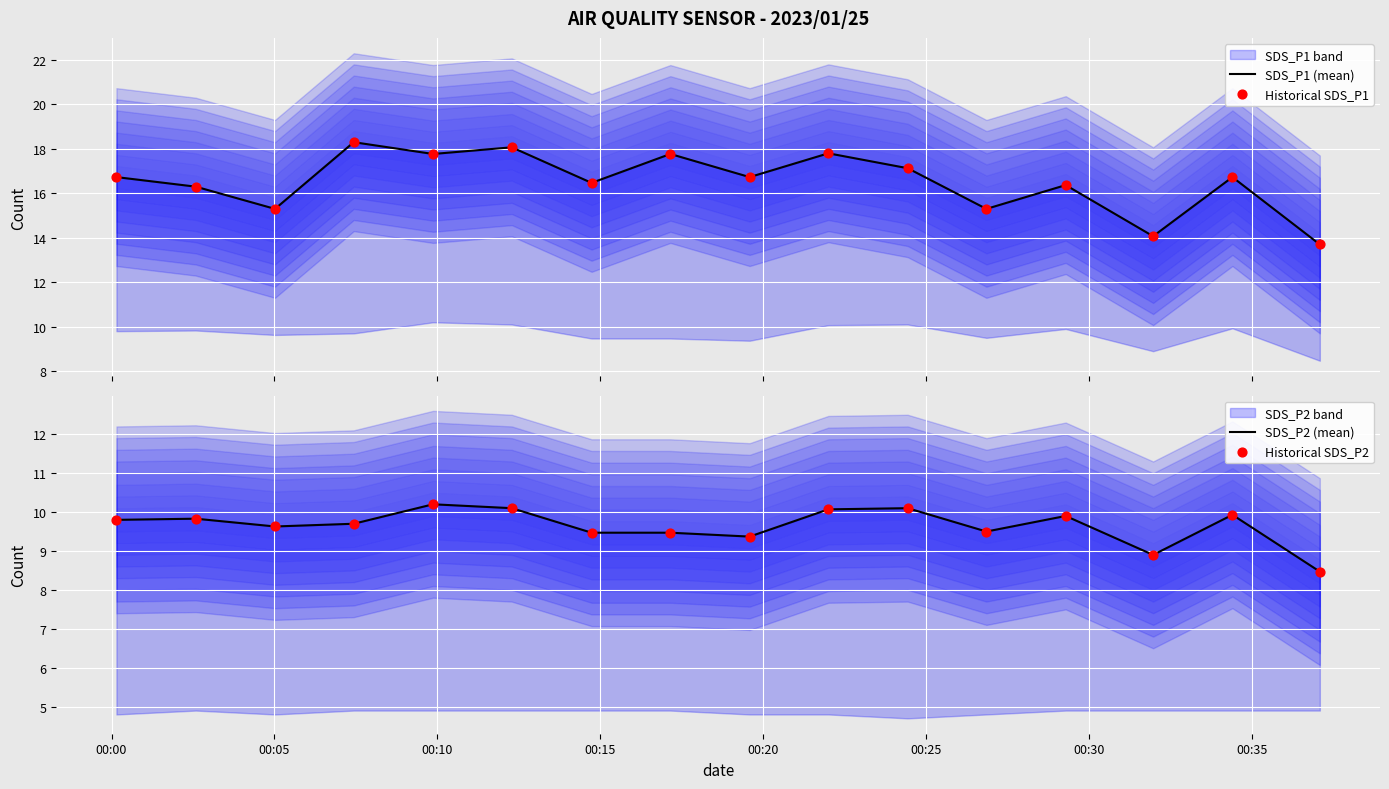

At how many categories does at least one series exceed 8?

16